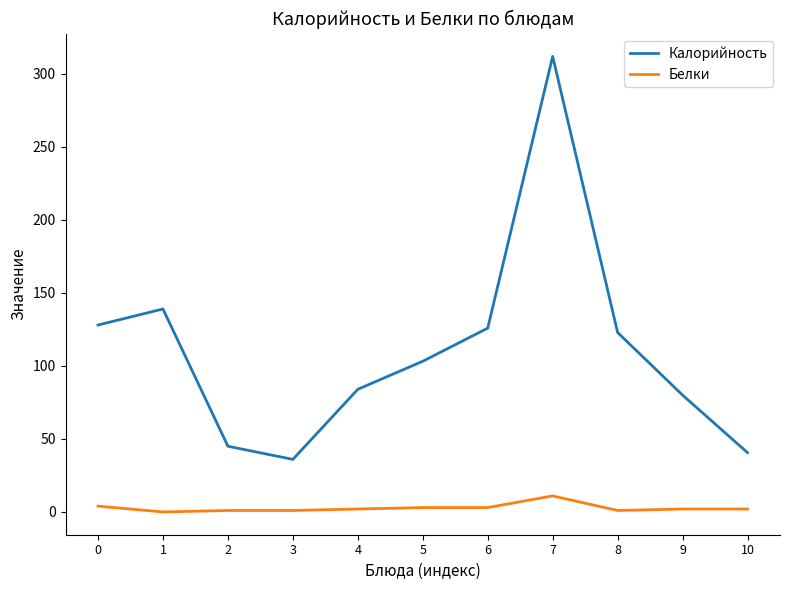

The Белки series shows 11.0 at 7. True or false?

True